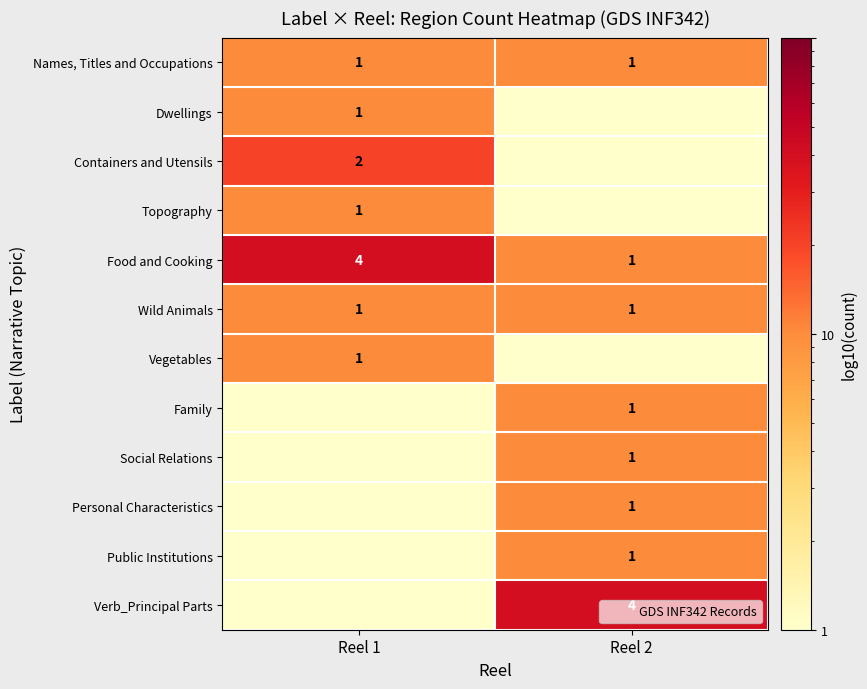

At how many categories does at least one series exceed 2?

2